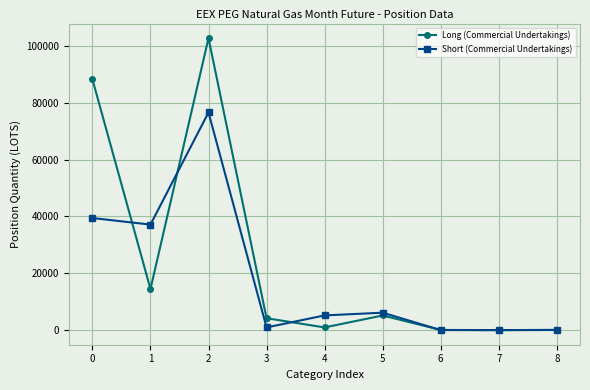

How many data points in Long (Commercial Undertakings) are less than 4200?

4